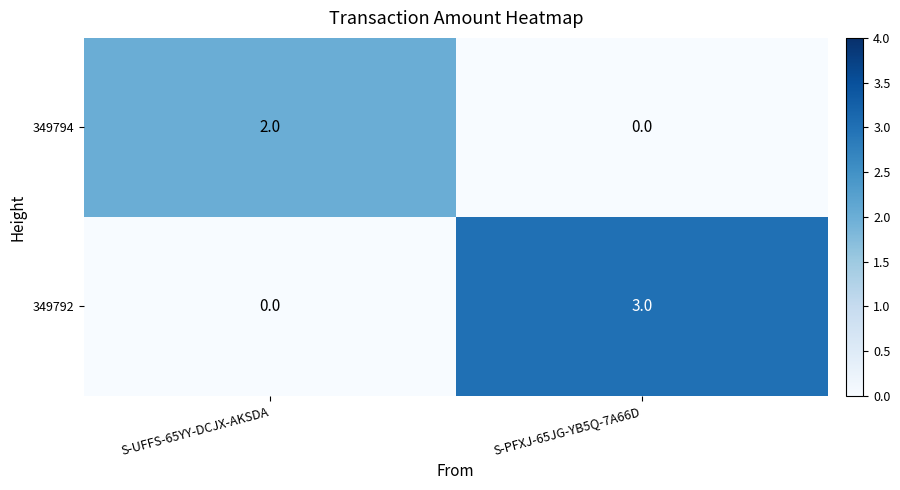

Is the value of 349794 at S-PFXJ-65JG-YB5Q-7A66D greater than the value of 349792 at S-PFXJ-65JG-YB5Q-7A66D?

No